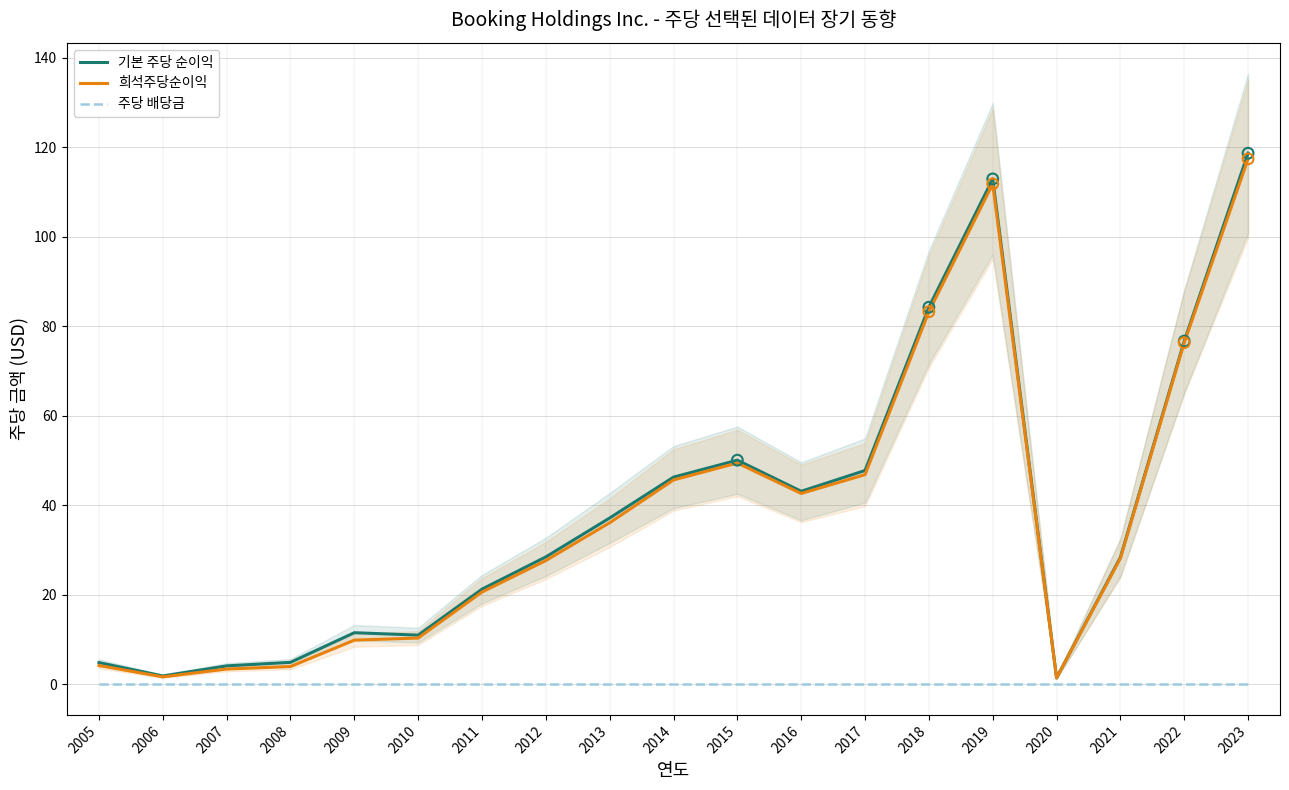

At how many categories does at least one series exceed 26?

11